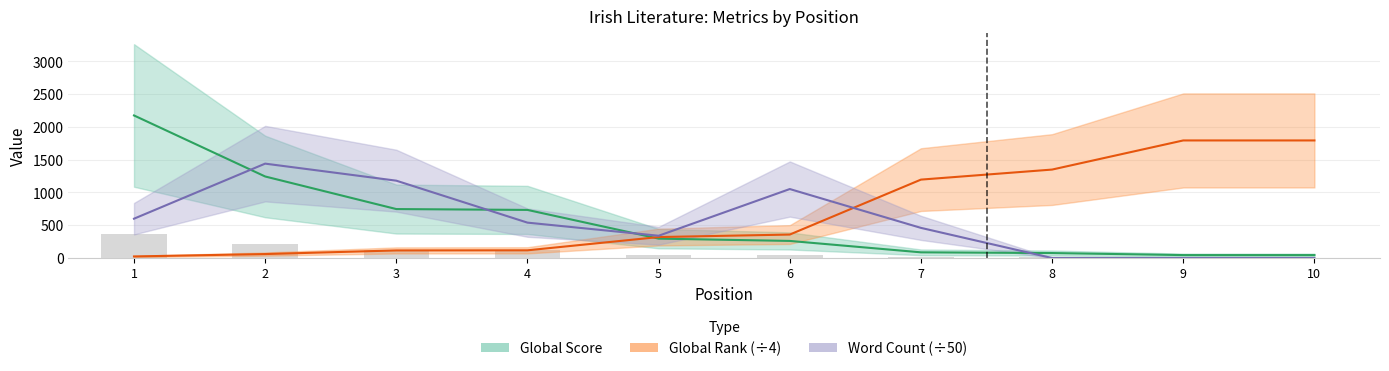

Which series has the largest total across all categories?

Global Rank